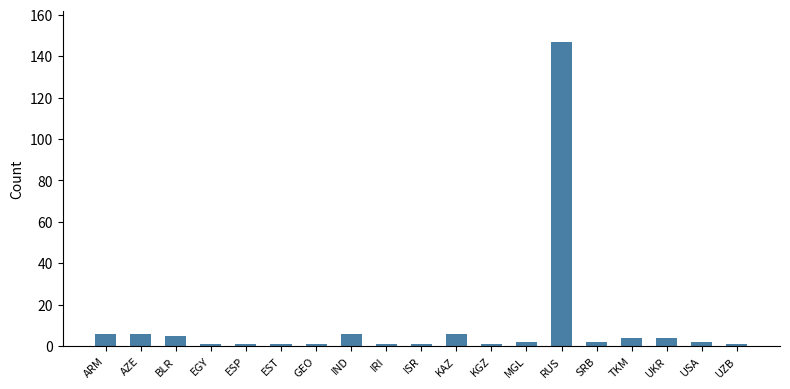

What is the maximum value shown in the chart?

147